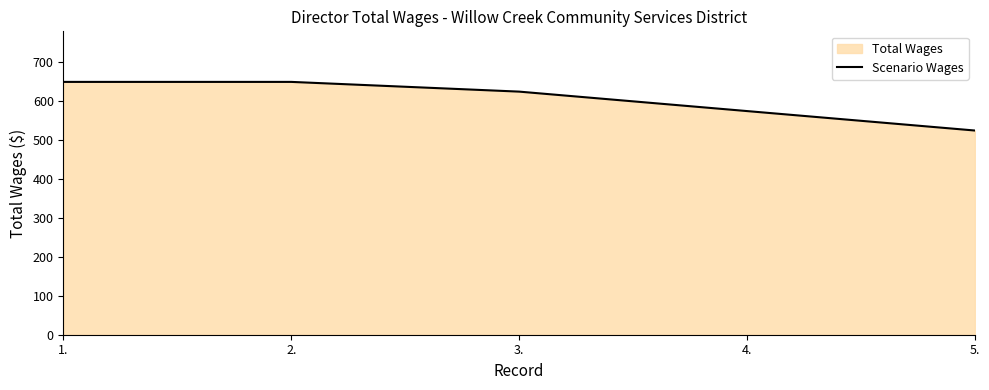

How many lines are shown in the chart?

1